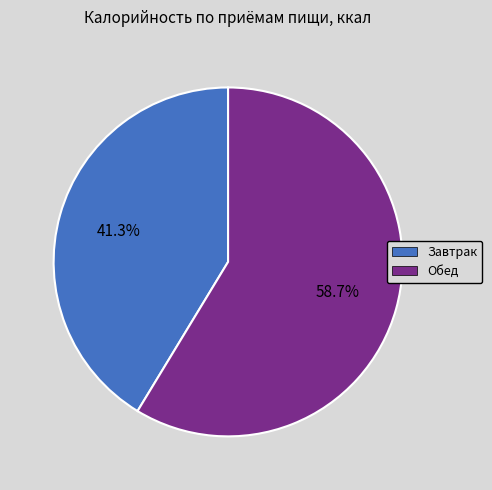

To the nearest percent, what portion does Завтрак represent?

41%